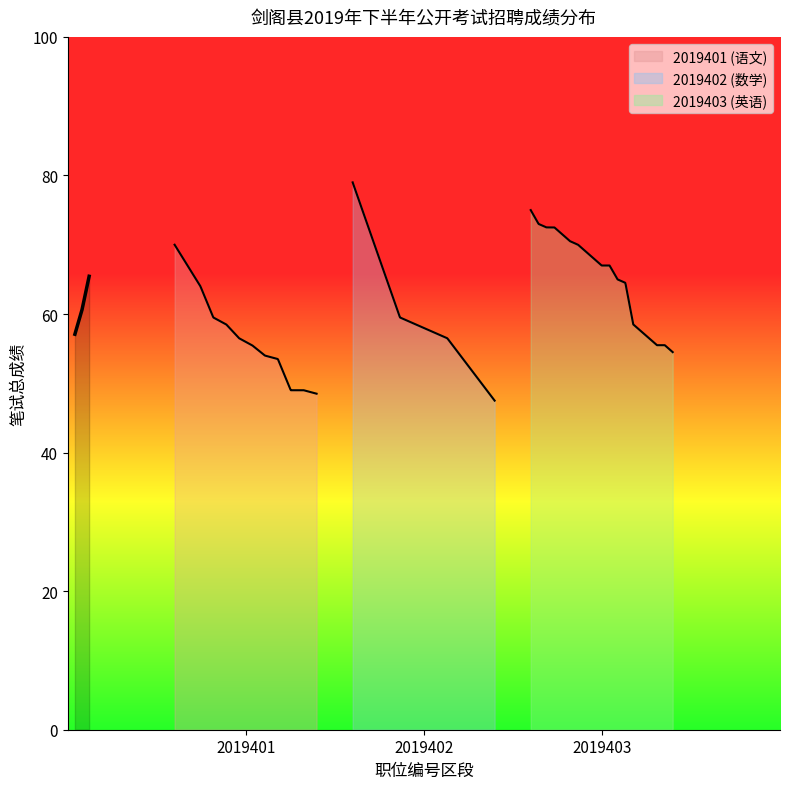

Where is the data nearest to the value 61?

2019402